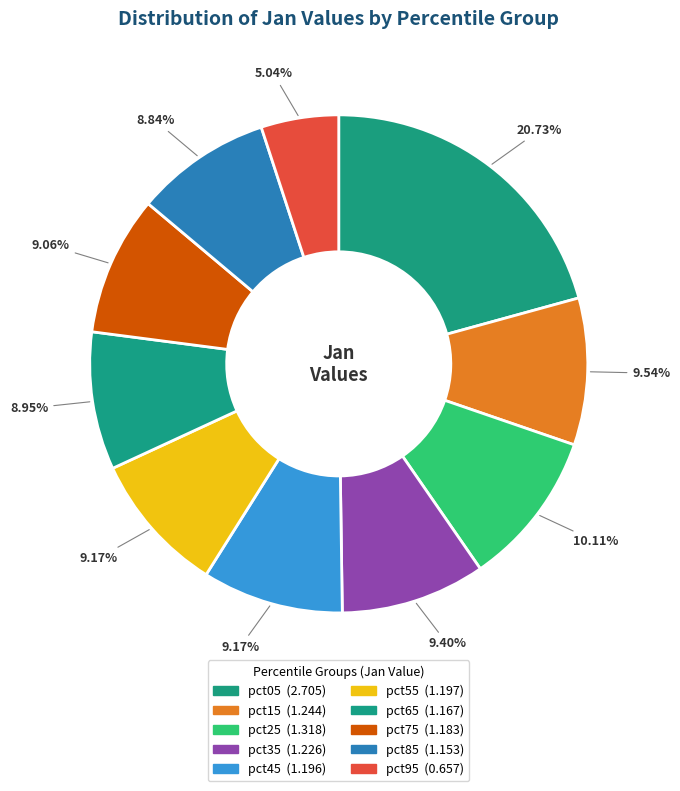

Which category has the smallest portion of the pie?

pct95